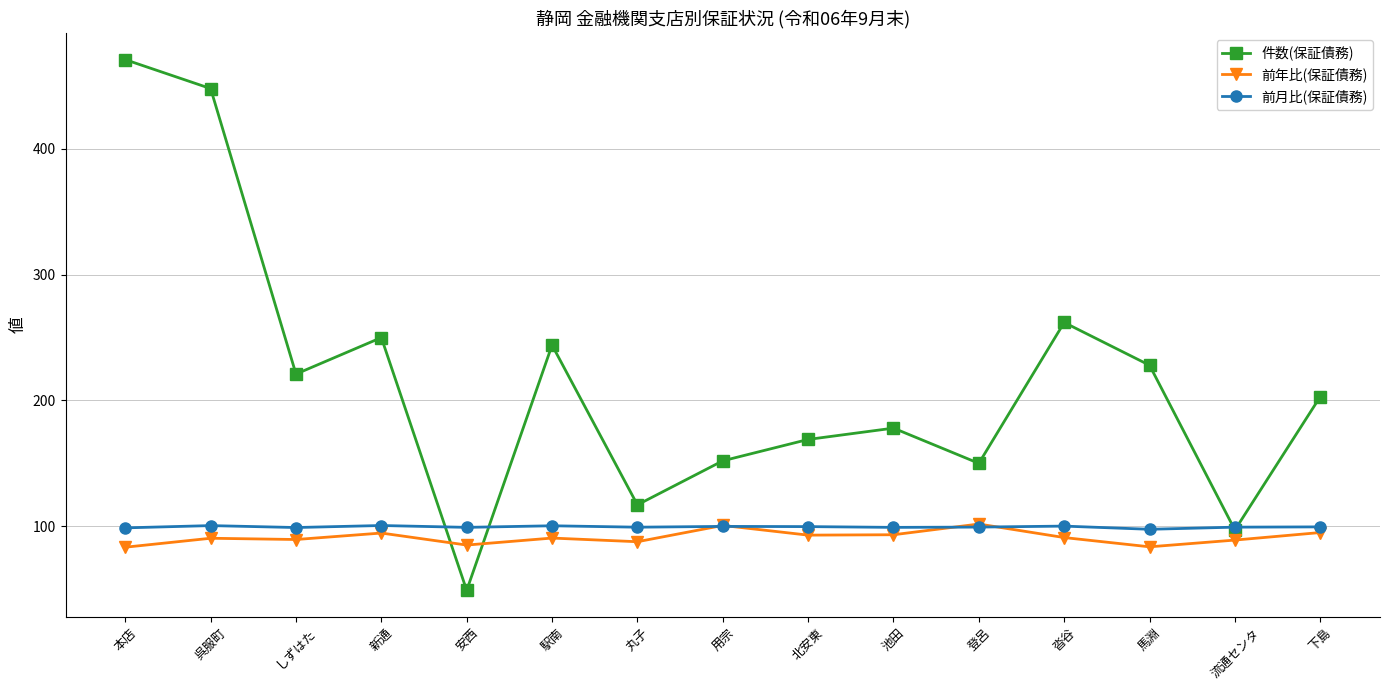

What value does the 前年比(保証債務) series have at 下島?

95.0